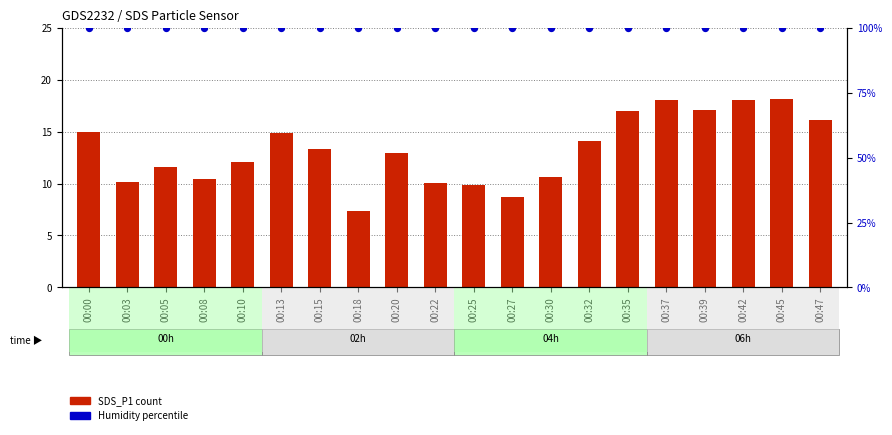

Is the value of SDS_P1 count at 00:32 greater than the value of Humidity % at 00:22?

No